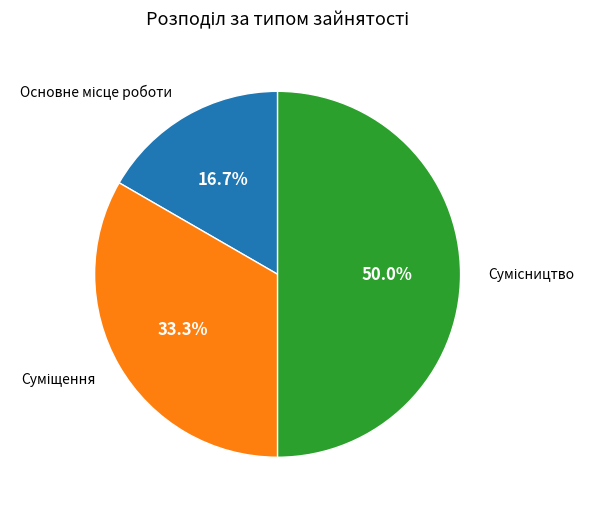

What is the change in value from Основне місце роботи to Сумісництво?

+2